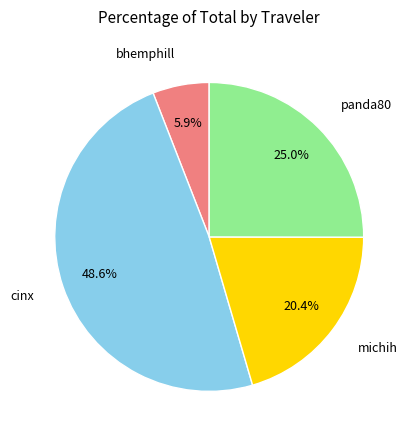

Which has a higher value, bhemphill or michih?

michih